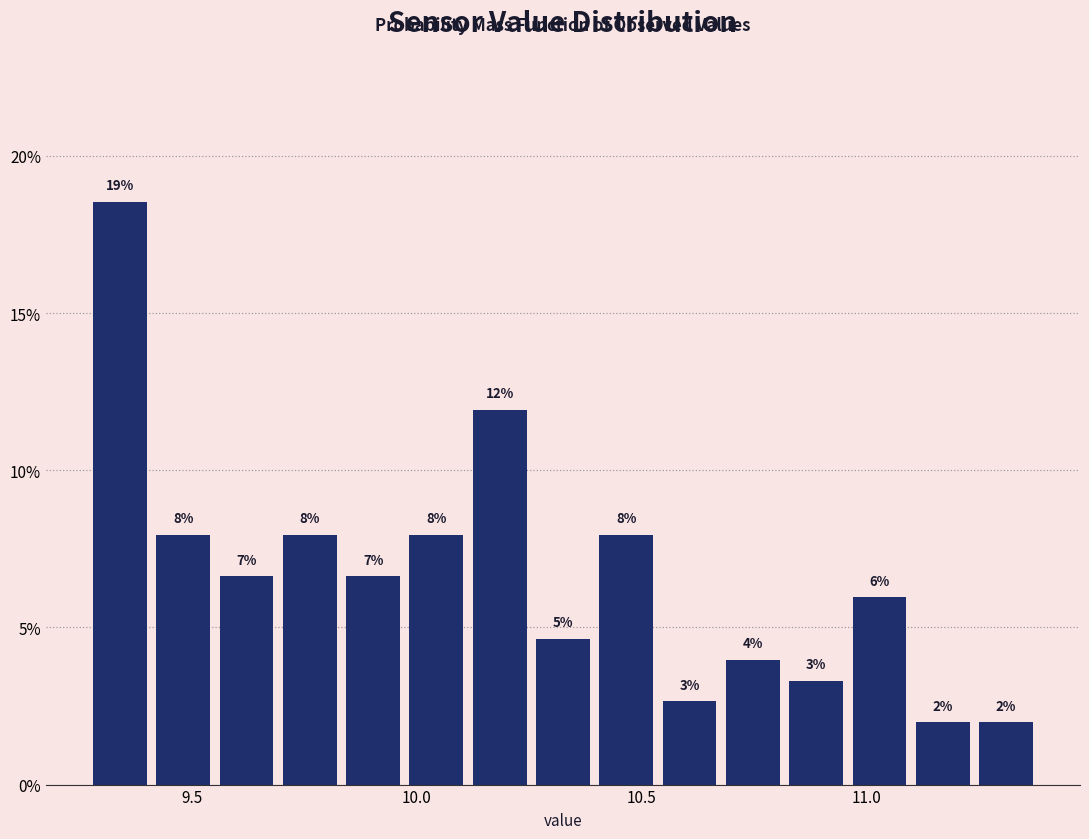

Around what value on the x-axis is the tallest bar? Give the approximate position of its centre, as read against the axis.

9.35